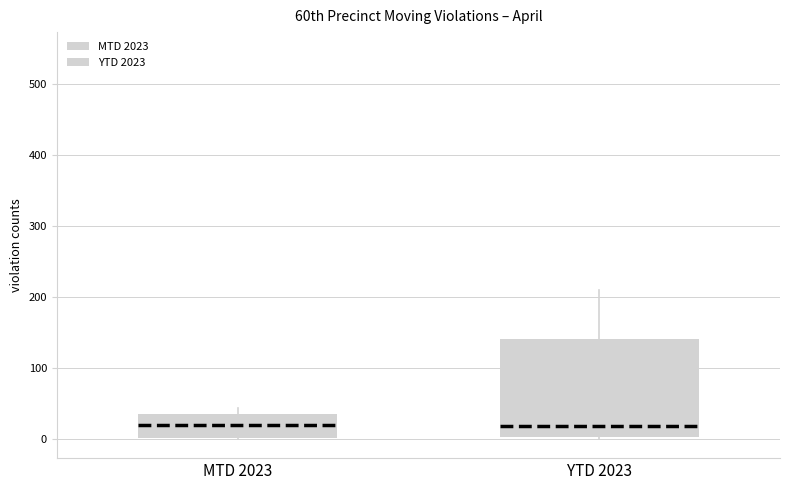

Comparing the boxes themselves (not the whiskers), which one is the tallest?

YTD 2023